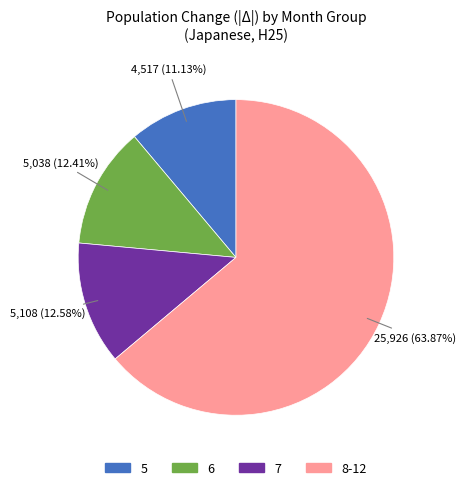

Is there a majority slice in this chart?

Yes